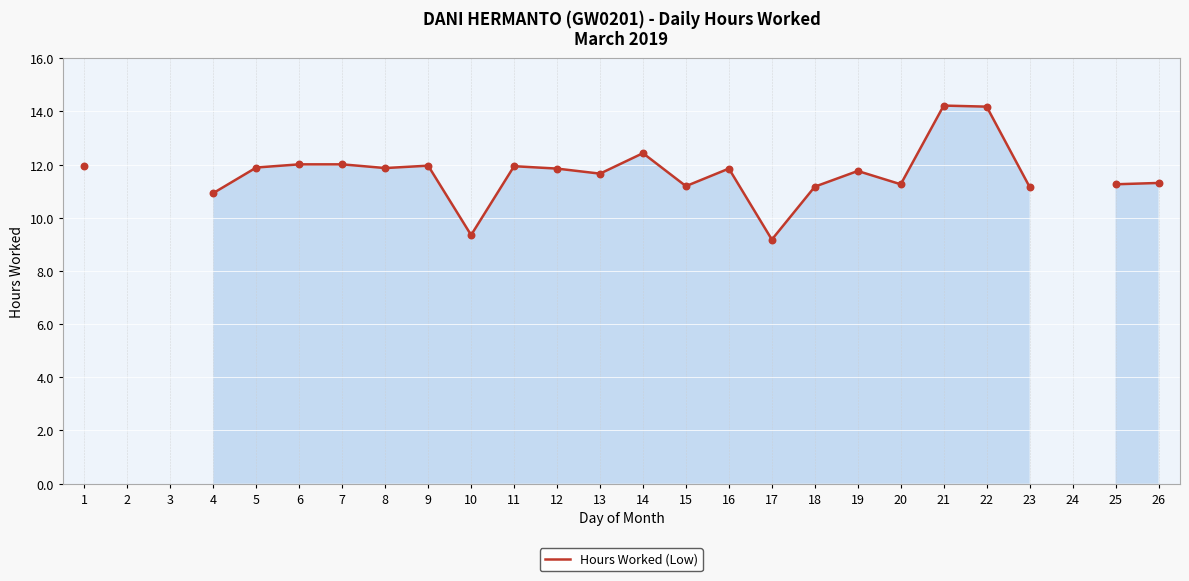

What is the change in value from 11 to 15?

-0.8